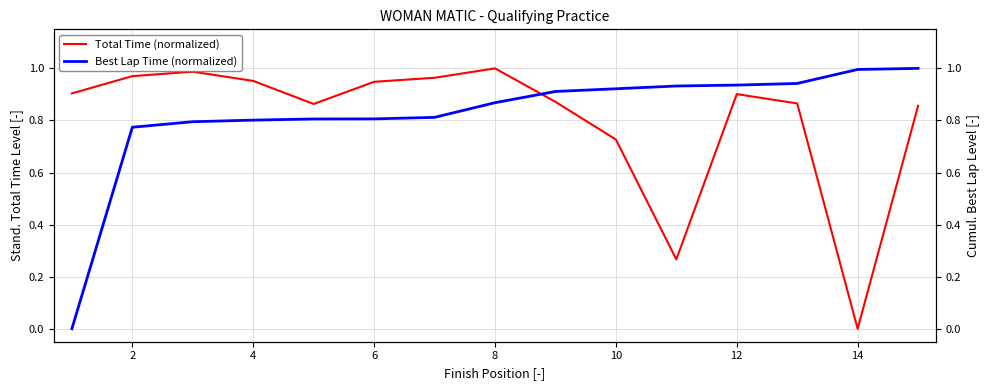

At which label is Total Time (normalized) closest to 0?

14